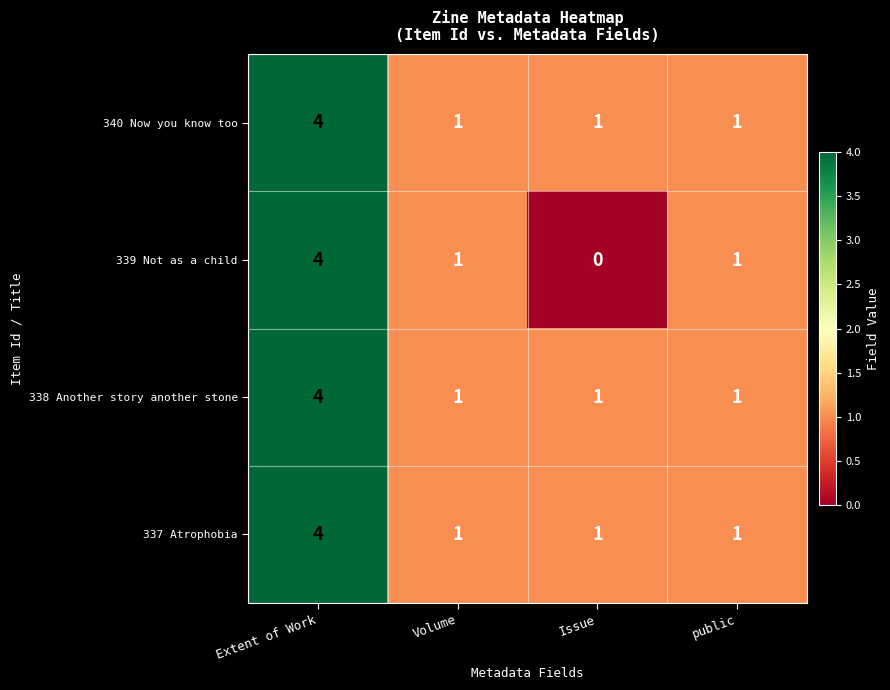

How many categories are shown in the chart?

4